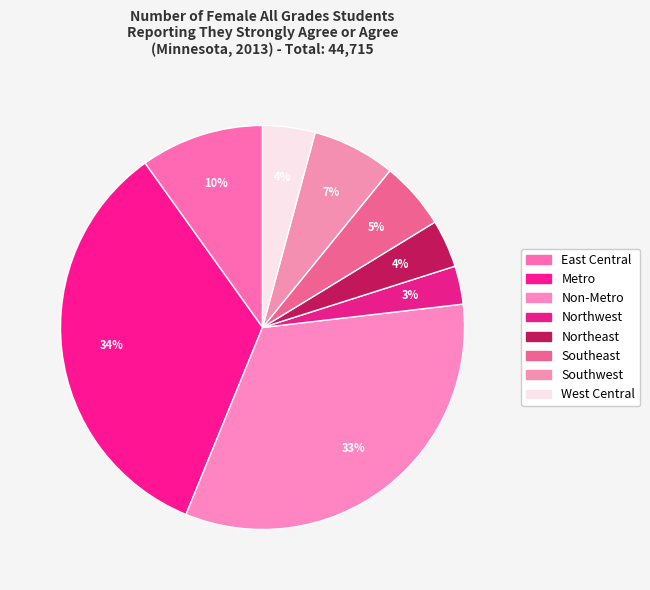

Is the sum of Metro and Northwest greater than half?

No